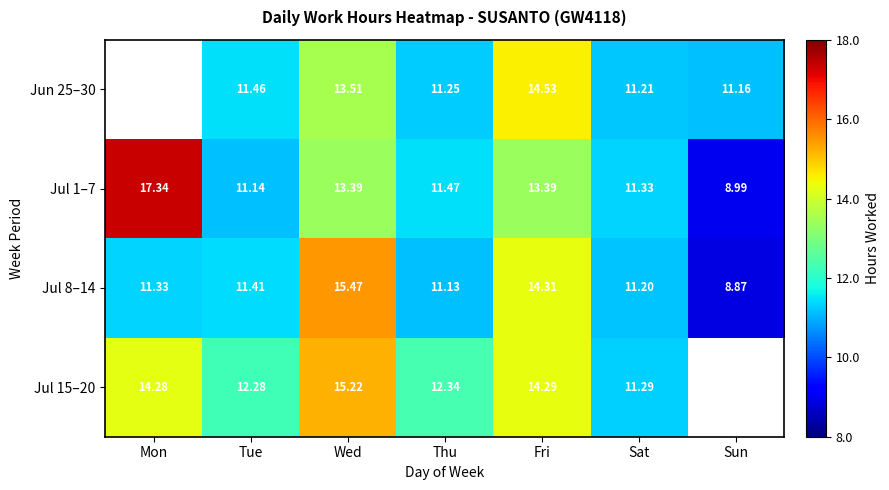

How many data points in Jul 8–14 are above 11?

6